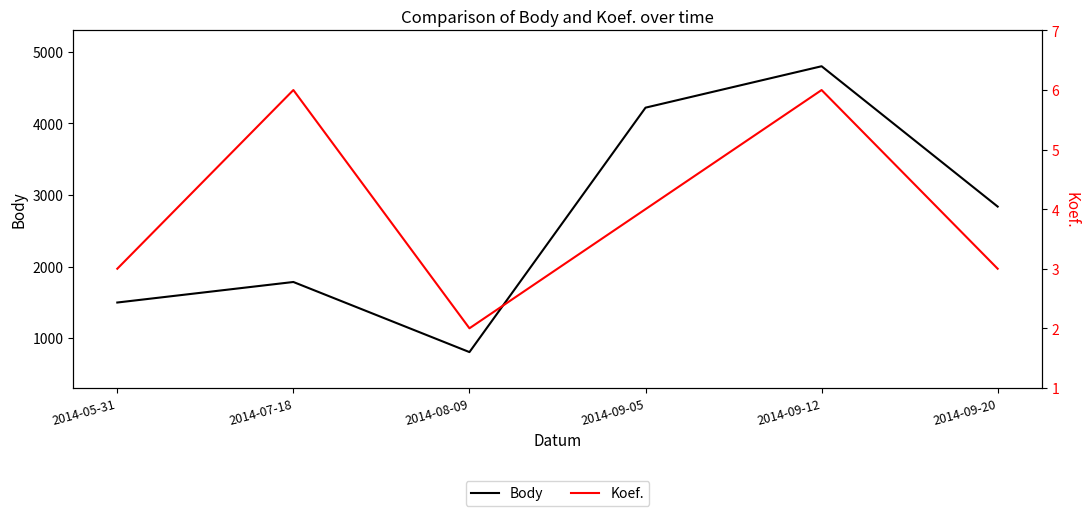

Which category has the highest value in the Body series?

2014-09-12